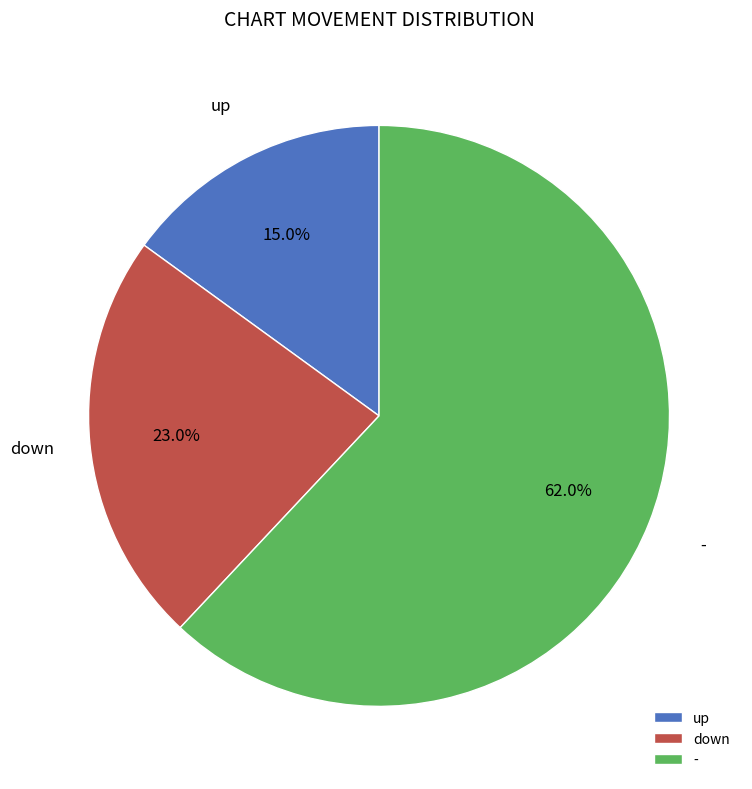

What percentage do down and up together represent?

38.0%